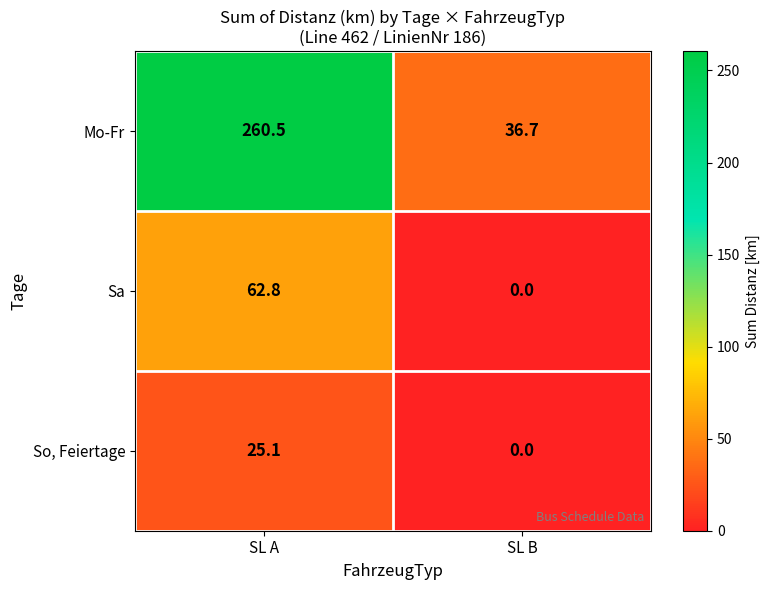

What is the difference between the Sa values at SL A and SL B?

62.8